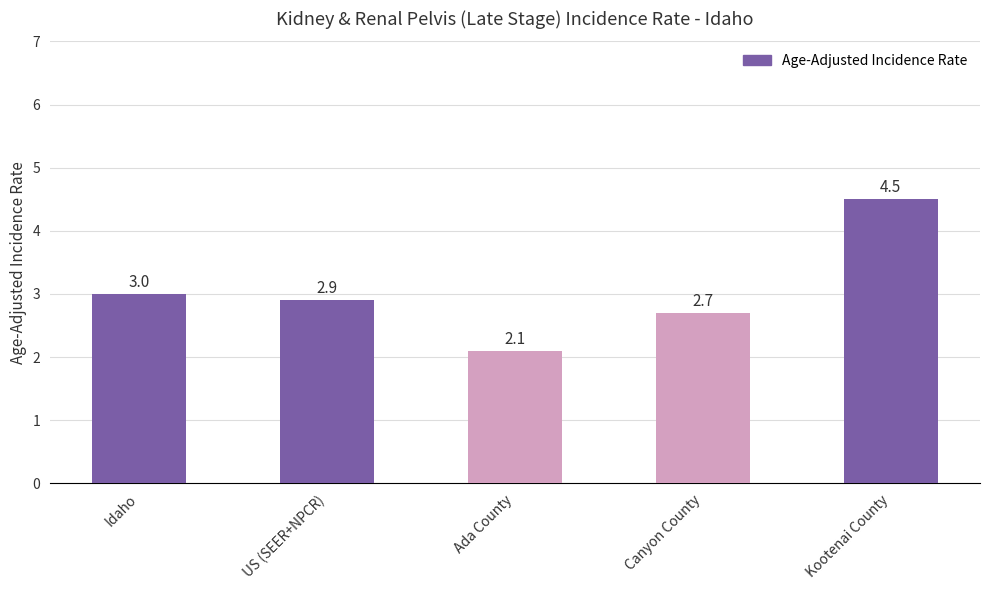

The chart shows a value of 1.3 at Ada County. True or false?

False